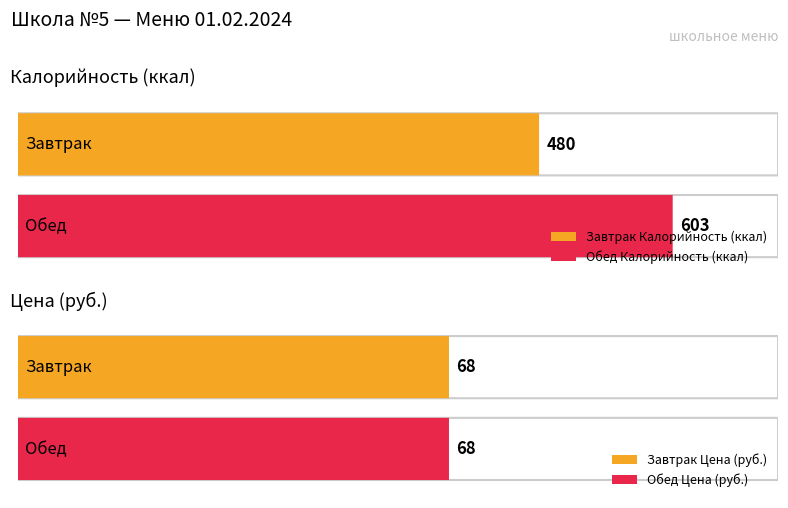

At how many categories does at least one series exceed 229?

1